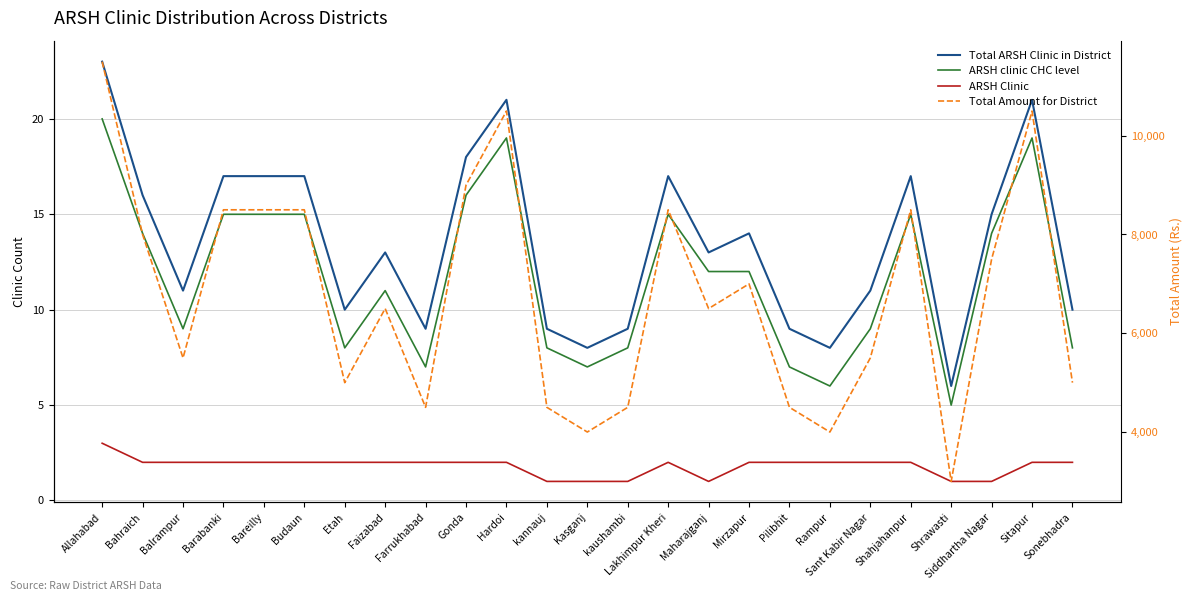

What are all the series names shown in the legend?

Total ARSH Clinic in District, ARSH clinic CHC level, ARSH Clinic, Total Amount for District